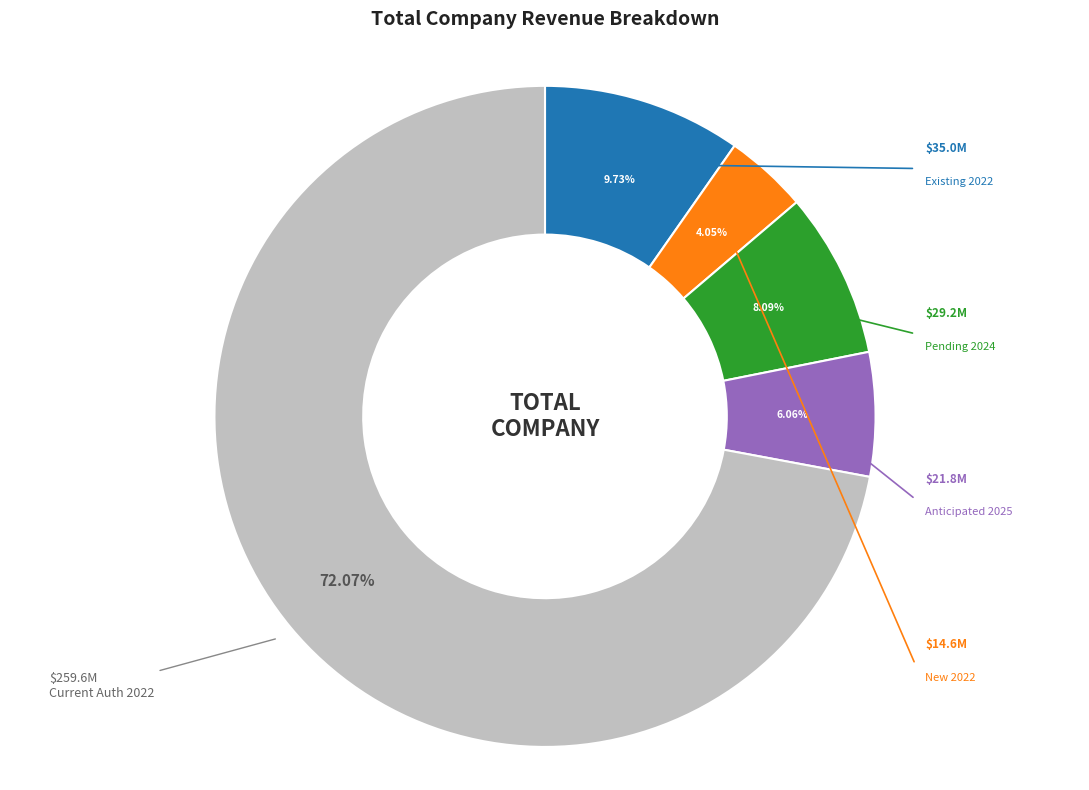

Does any single category account for the majority?

Yes